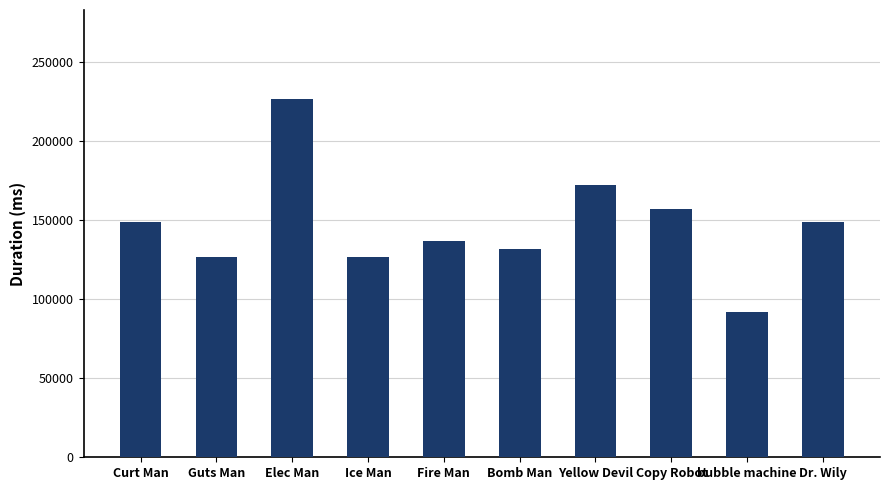

What is the smallest value displayed?

92071